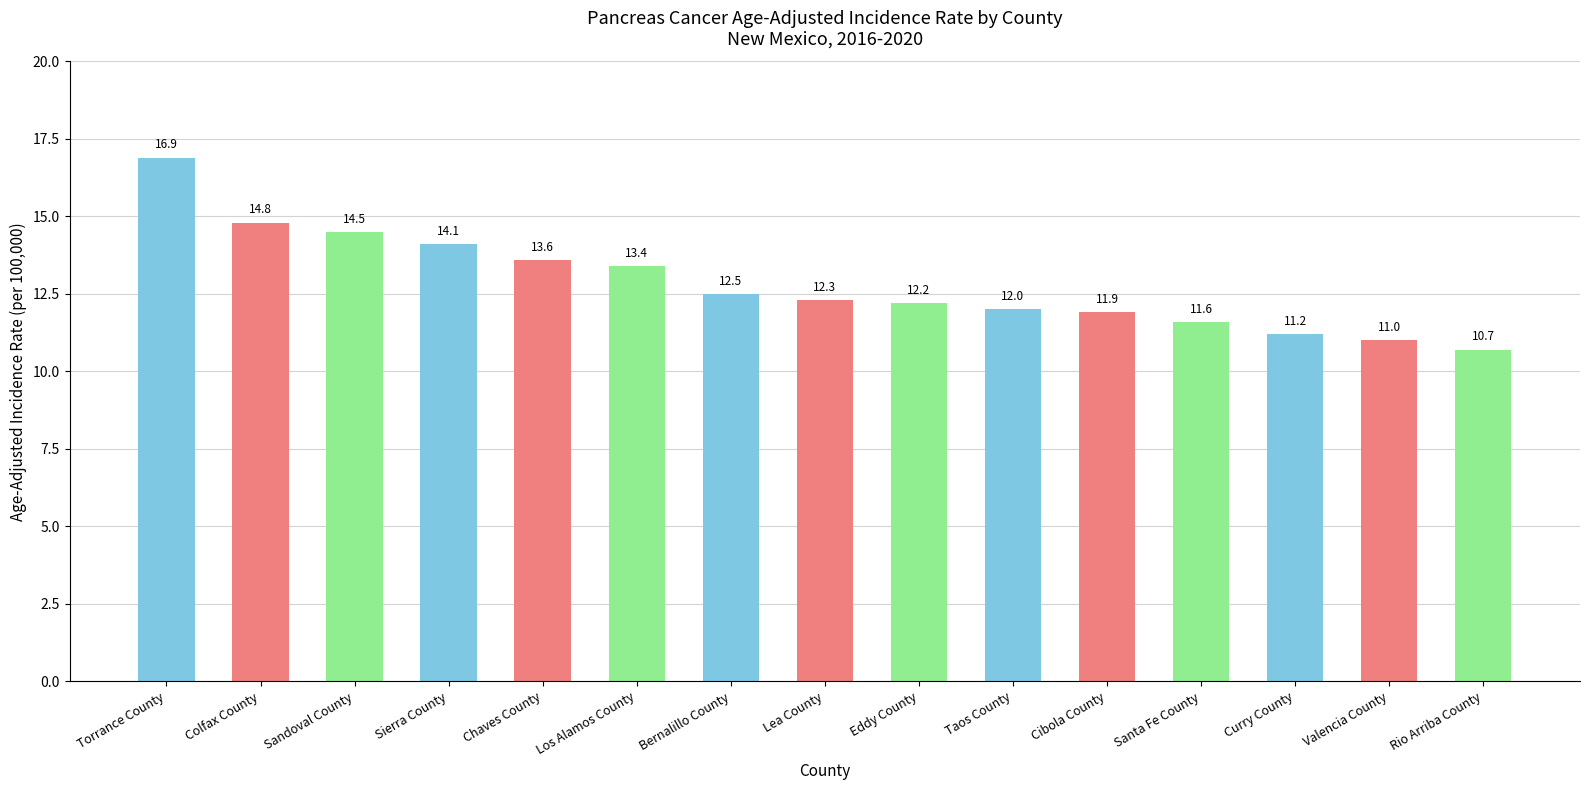

What is the sum of the values at Colfax County and Bernalillo County?

27.3